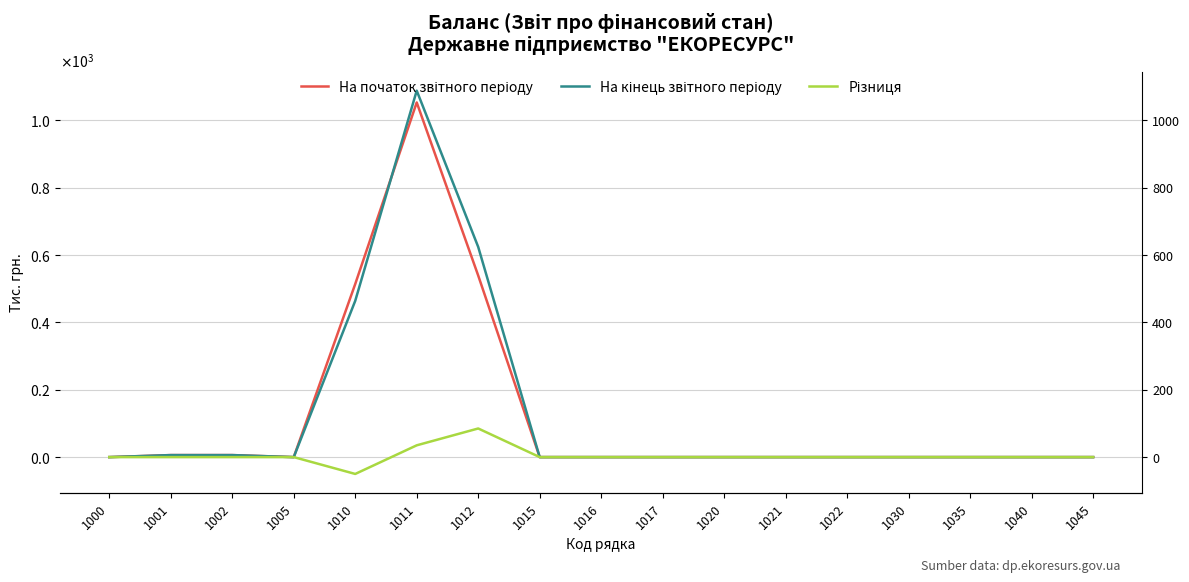

Where is На кінець звітного періоду nearest to the value 544?

1010